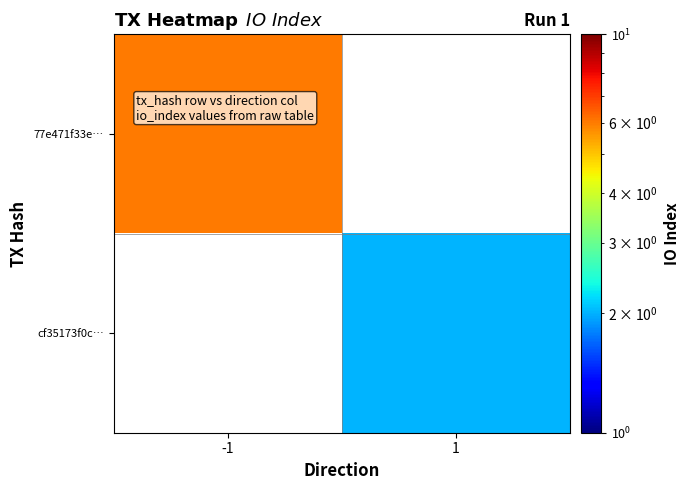

Rank the categories by 77e471f33e… value from lowest to highest.

-1, 1